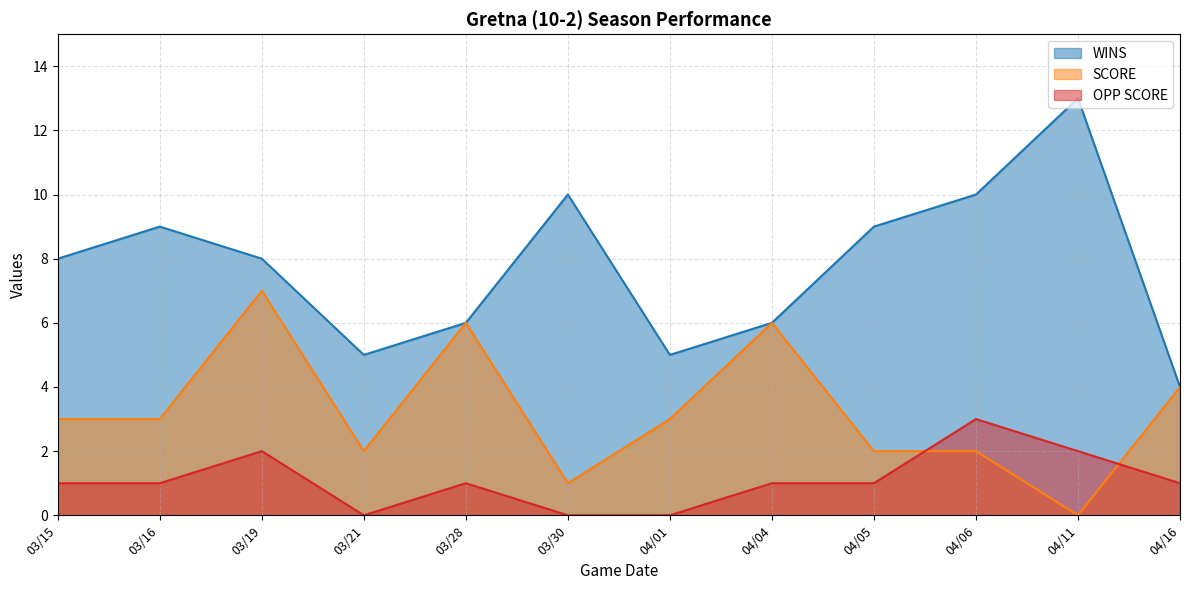

What is the total value across all series at 03/19?

17